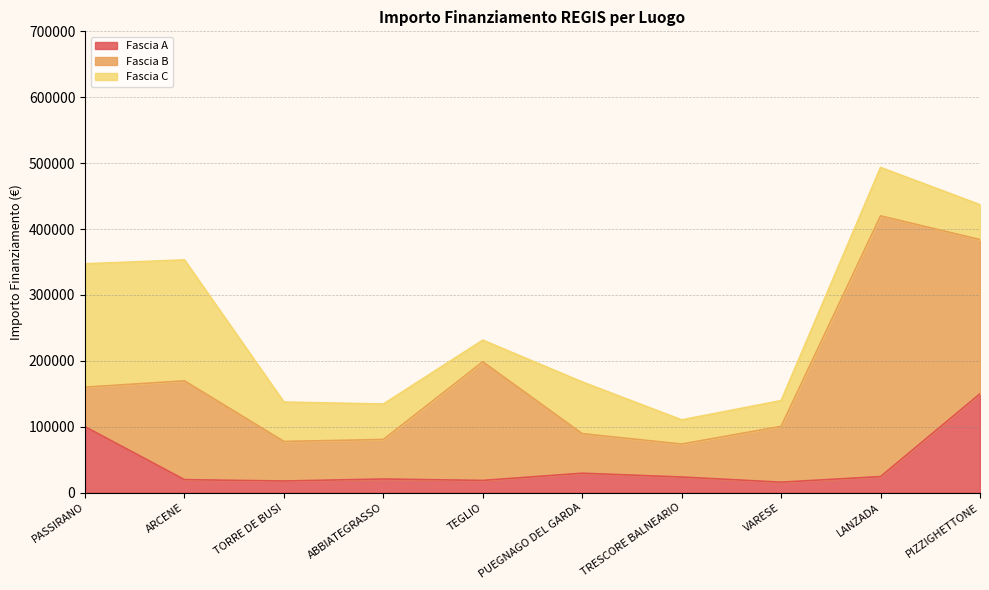

The value of Fascia C at TORRE DE BUSI is 12592.3. True or false?

False